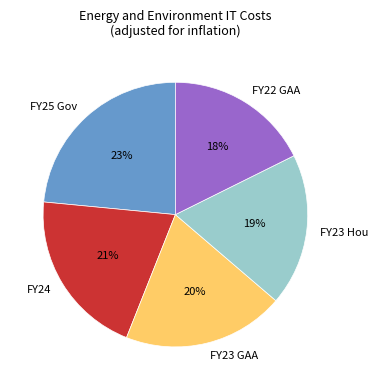

To the nearest percent, what is the difference between the FY22 GAA and FY23 GAA slice percentages?

2%